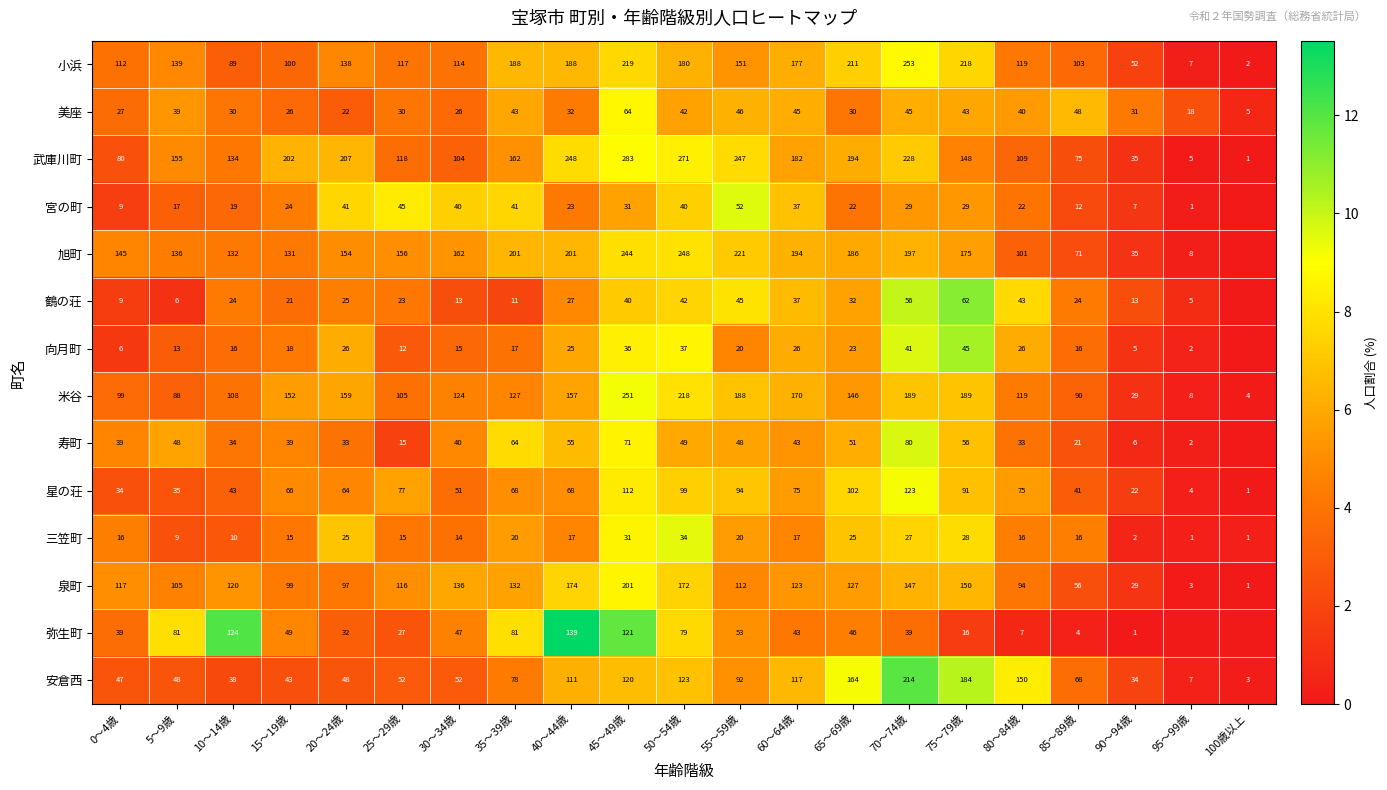

Between 10～14歳 and 20～24歳, which is larger?

20～24歳